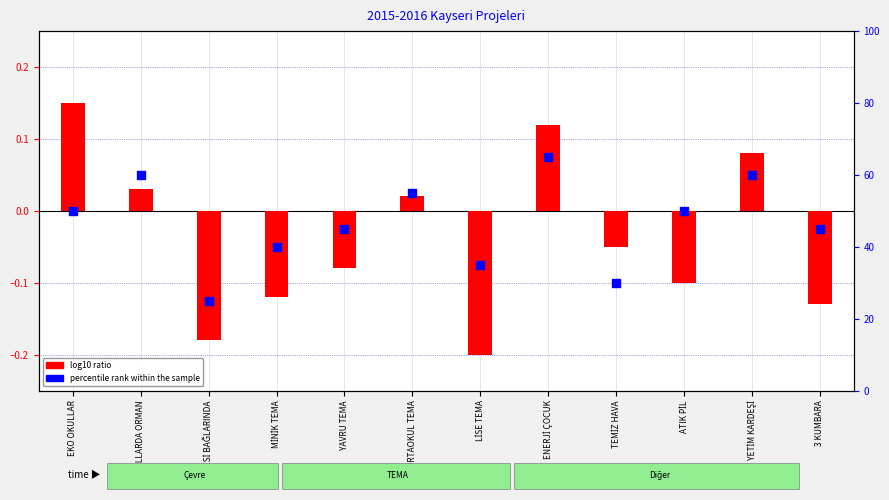

At which category is the sum across all series the highest?

ENERJİ ÇOCUK